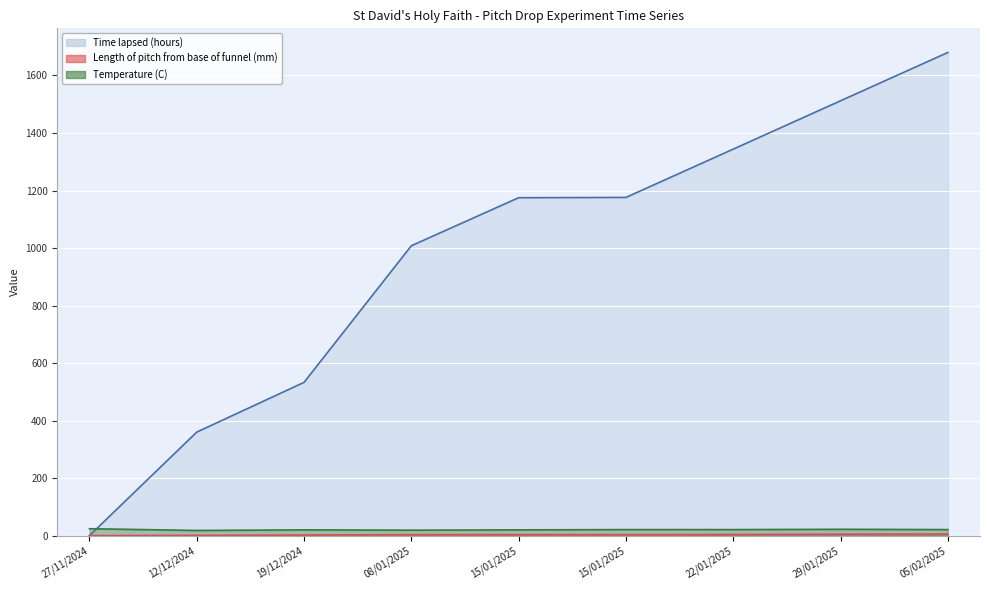

What is the value of the Temperature (C) point at the 4th from the left?

19.0